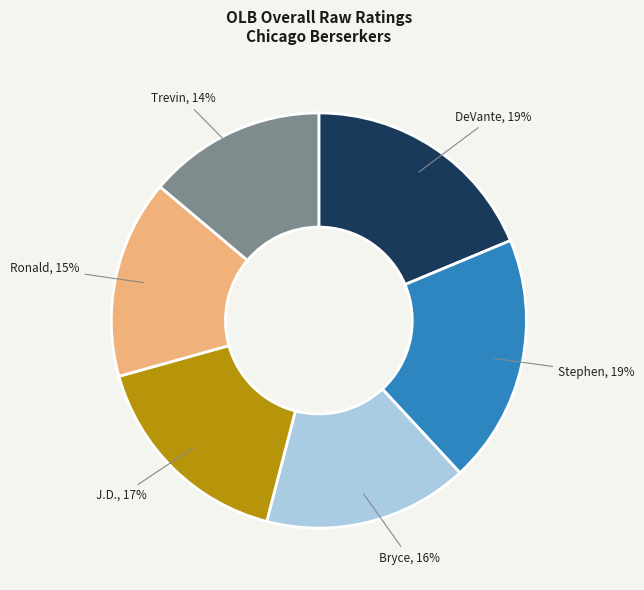

The Trevin slice represents 14% of the pie. True or false?

True